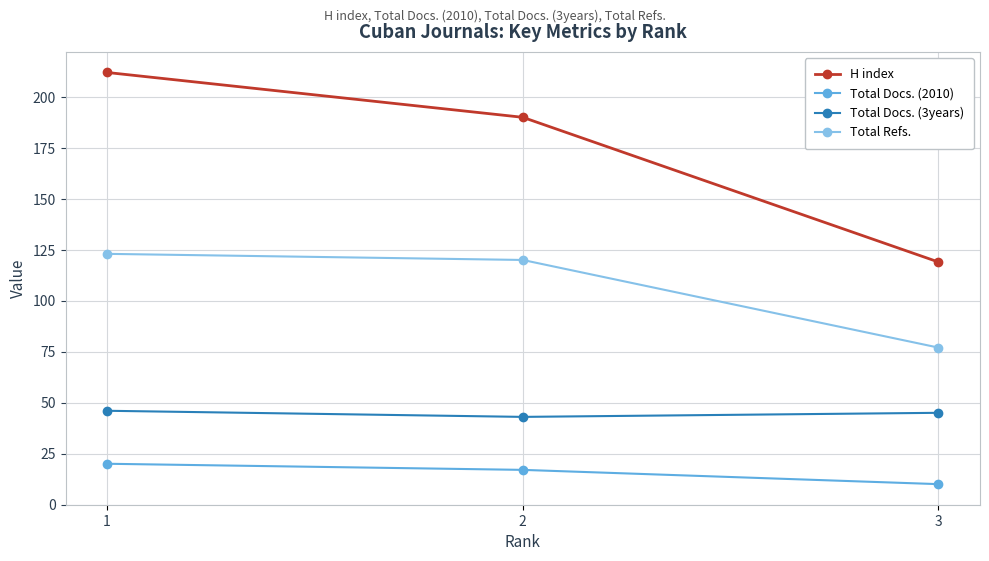

What is the sum of all Total Docs. (3years) values?

134